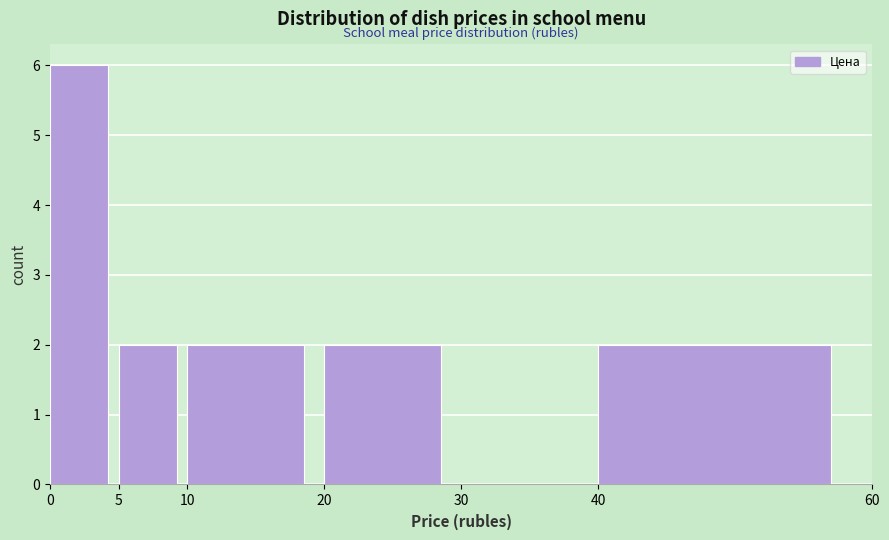

Over which range of the x-axis is the bar tallest?

0 to 5